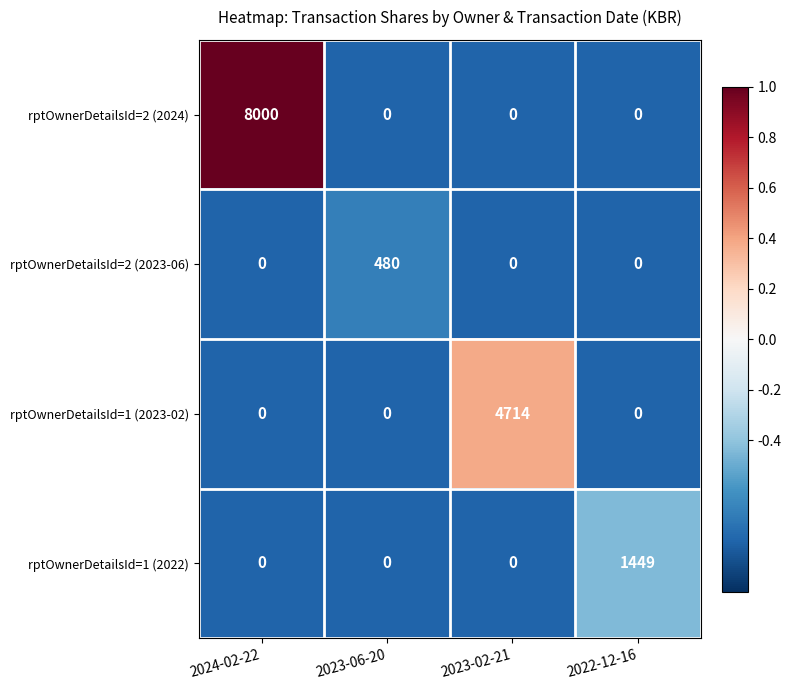

The rptOwnerDetailsId=1 (2023-02) series shows 2486 at 2023-06-20. True or false?

False